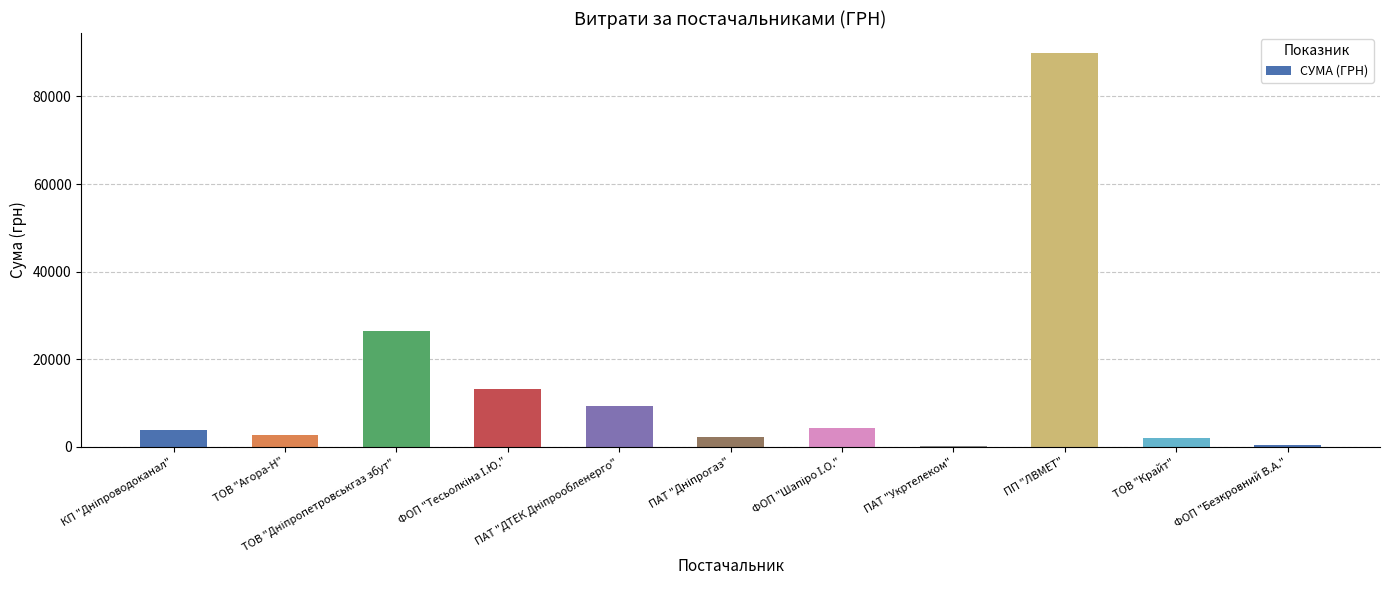

What is the sum of all values?

154027.7